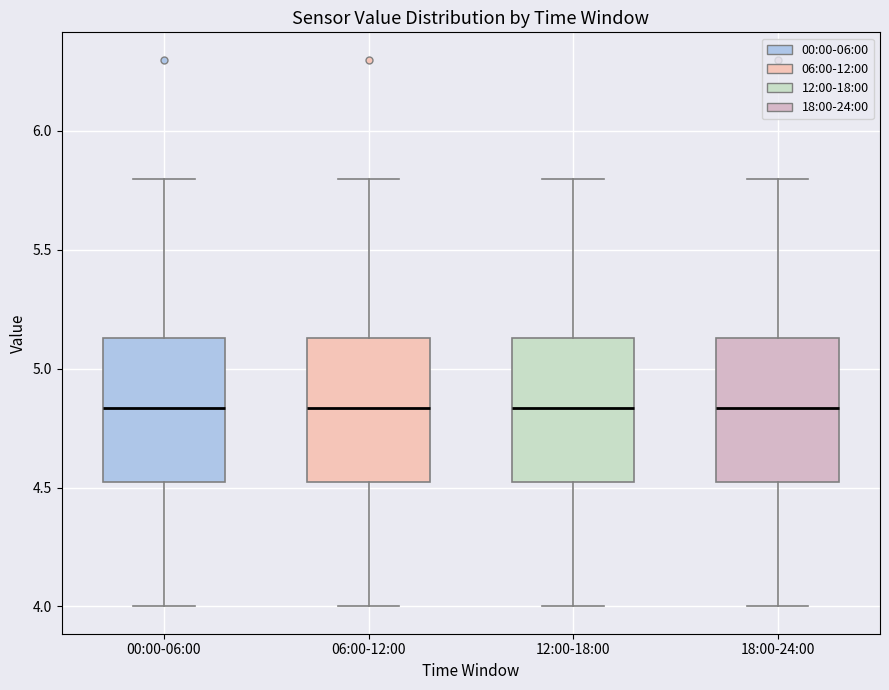

Reading left to right, transcribe this box plot: for each box, give where its median line is, the range the box spans, and where its two whiskers end, as read against the y-axis. The values are not printed on the chart, so give them approximately, as read against the axis.

00:00-06:00: median 4.85, box 4.50 to 5.15, whiskers 4.00 to 5.80
06:00-12:00: median 4.85, box 4.50 to 5.15, whiskers 4.00 to 5.80
12:00-18:00: median 4.85, box 4.50 to 5.15, whiskers 4.00 to 5.80
18:00-24:00: median 4.85, box 4.50 to 5.15, whiskers 4.00 to 5.80